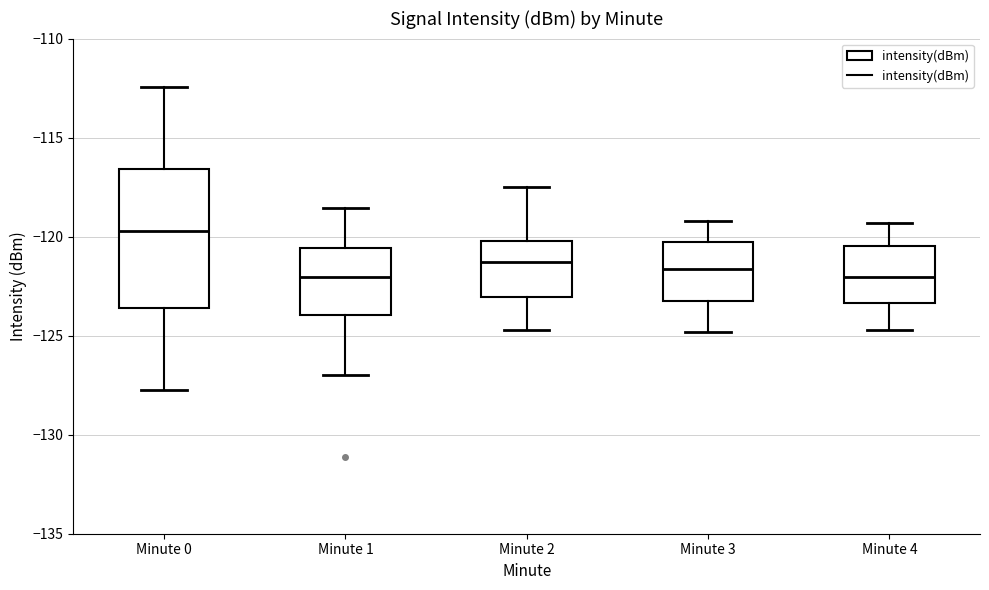

Reading left to right, transcribe this box plot: for each box, give where its median line is, the range the box spans, and where its two whiskers end, as read against the y-axis. The values are not printed on the chart, so give them approximately, as read against the axis.

Minute 0: median -119.5, box -123.5 to -116.5, whiskers -128.0 to -112.5
Minute 1: median -122.0, box -124.0 to -120.5, whiskers -127.0 to -118.5
Minute 2: median -121.5, box -123.0 to -120.0, whiskers -124.5 to -117.5
Minute 3: median -121.5, box -123.5 to -120.5, whiskers -125.0 to -119.0
Minute 4: median -122.0, box -123.5 to -120.5, whiskers -124.5 to -119.5